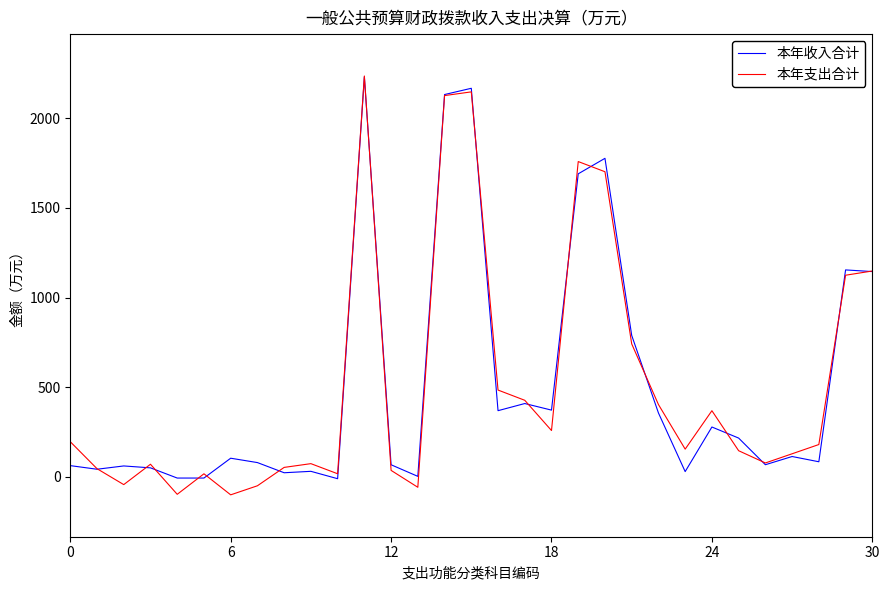

What is the smallest value displayed?

-99.5